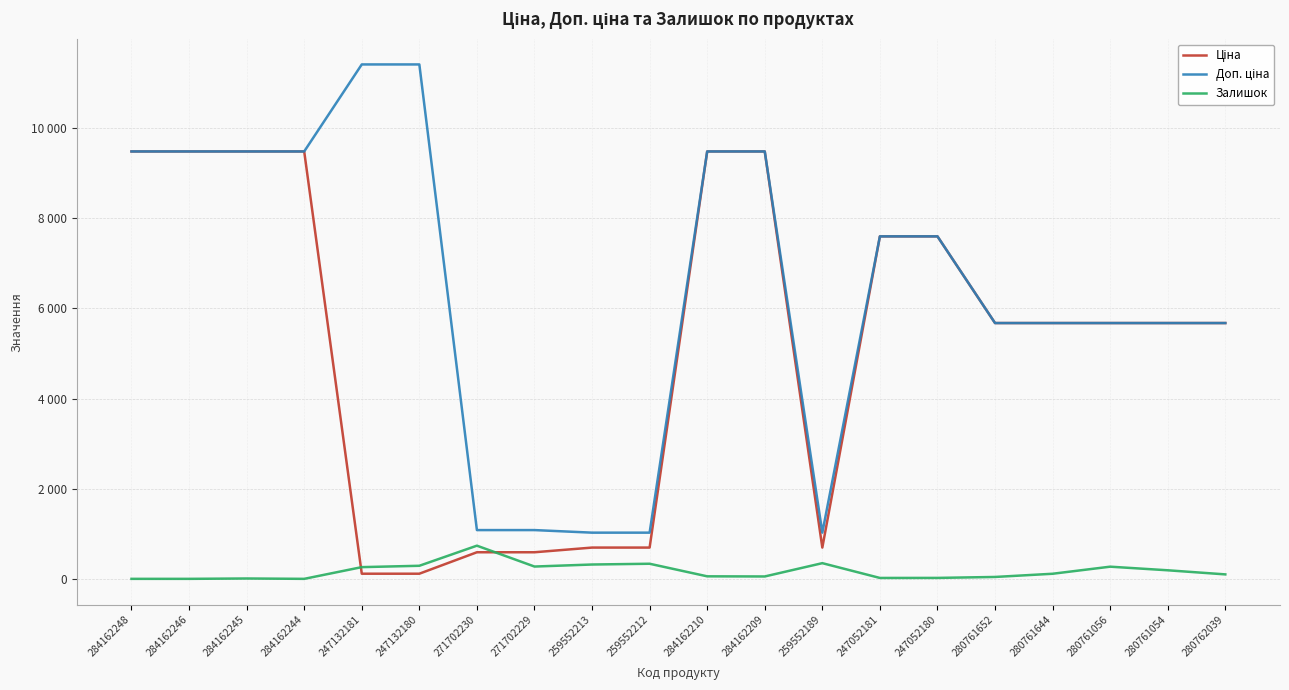

Which series has the largest range (max minus min)?

Доп. ціна